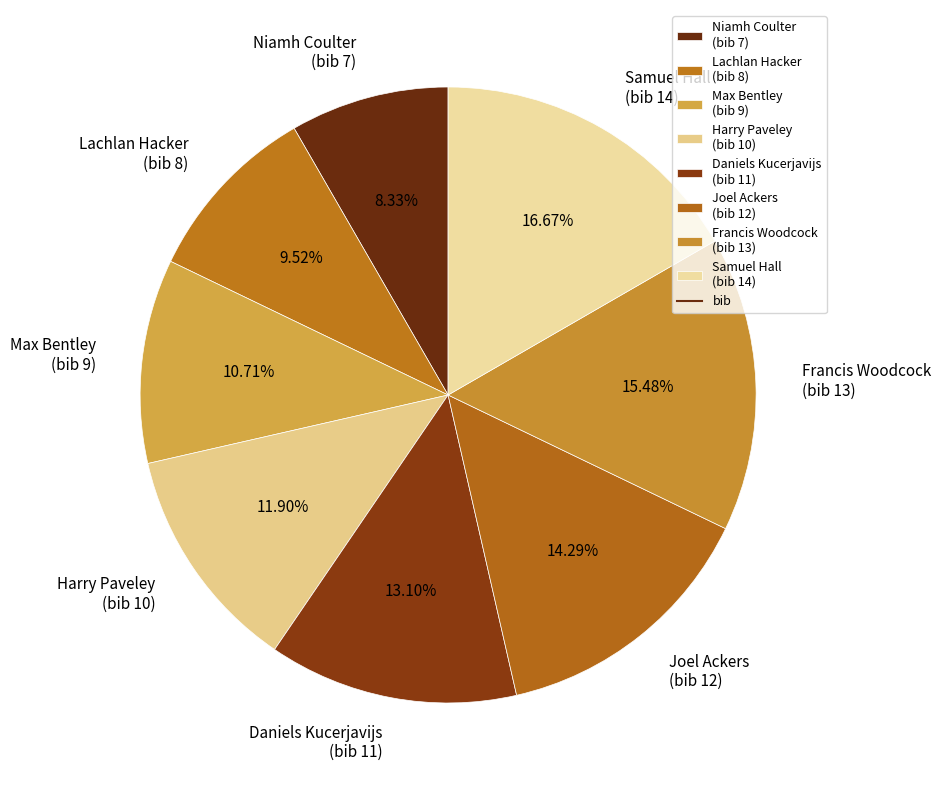

Combined, do Niamh Coulter (bib 7) and Daniels Kucerjavijs (bib 11) account for over 50%?

No